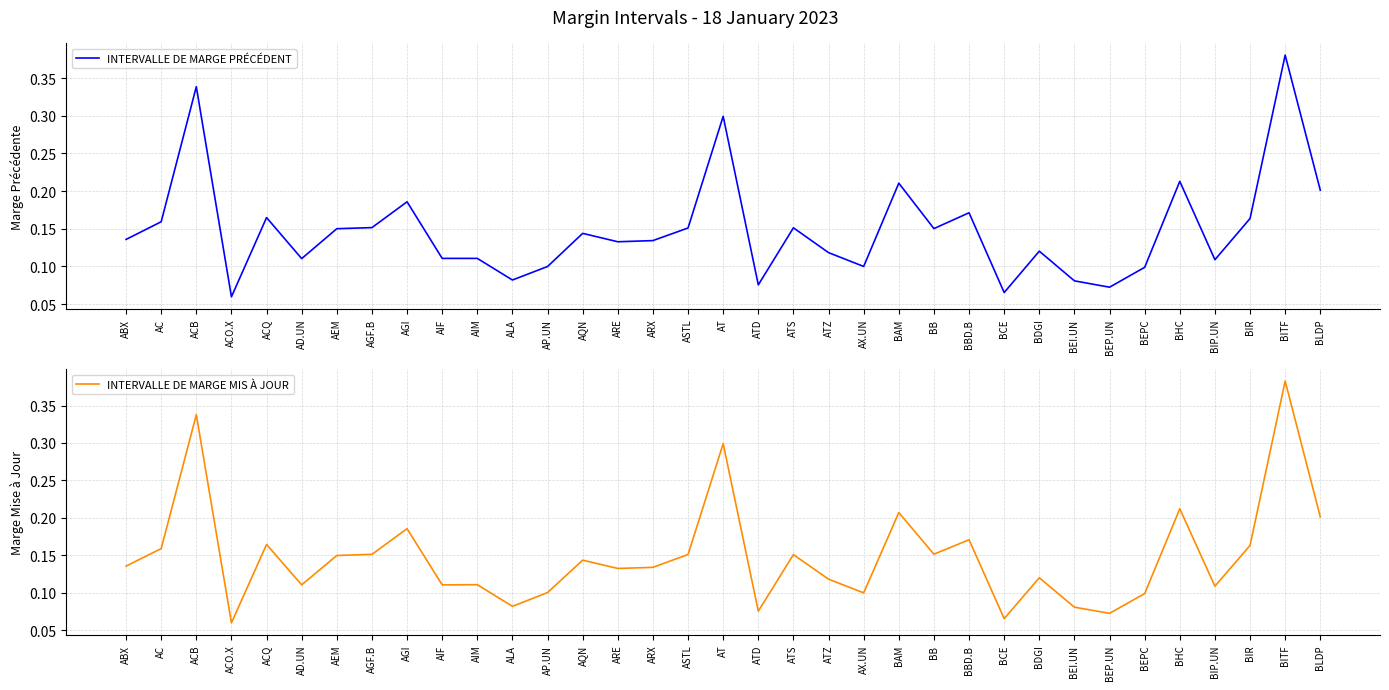

What is the value of the INTERVALLE DE MARGE PRÉCÉDENT point at the 34th from the left?

0.4